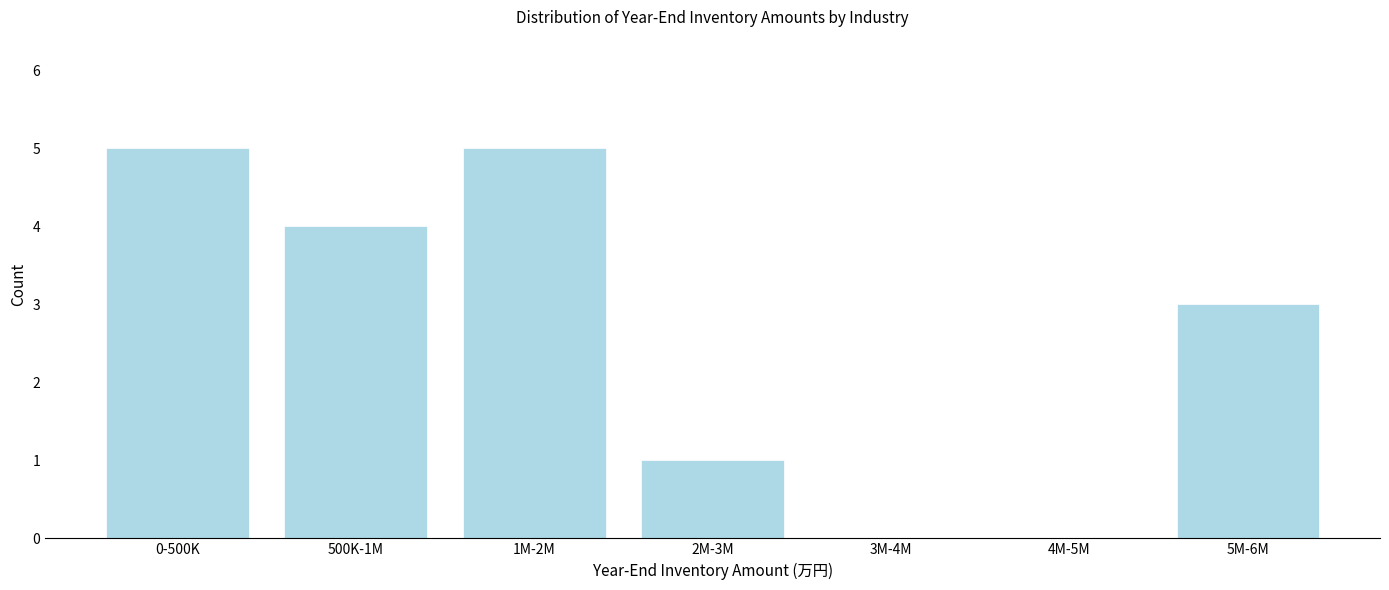

Reading right to left, what are all the values shown in this chart?

5M-6M=3	4M-5M=0	3M-4M=0	2M-3M=1	1M-2M=5	500K-1M=4	0-500K=5